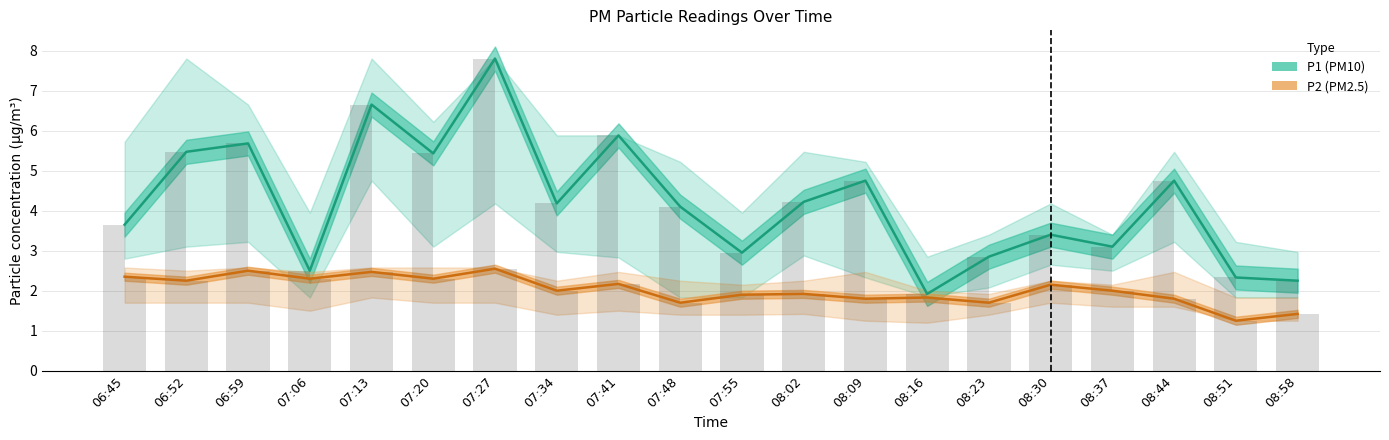

Where is P1 (PM10) nearest to the value 4?

07:48